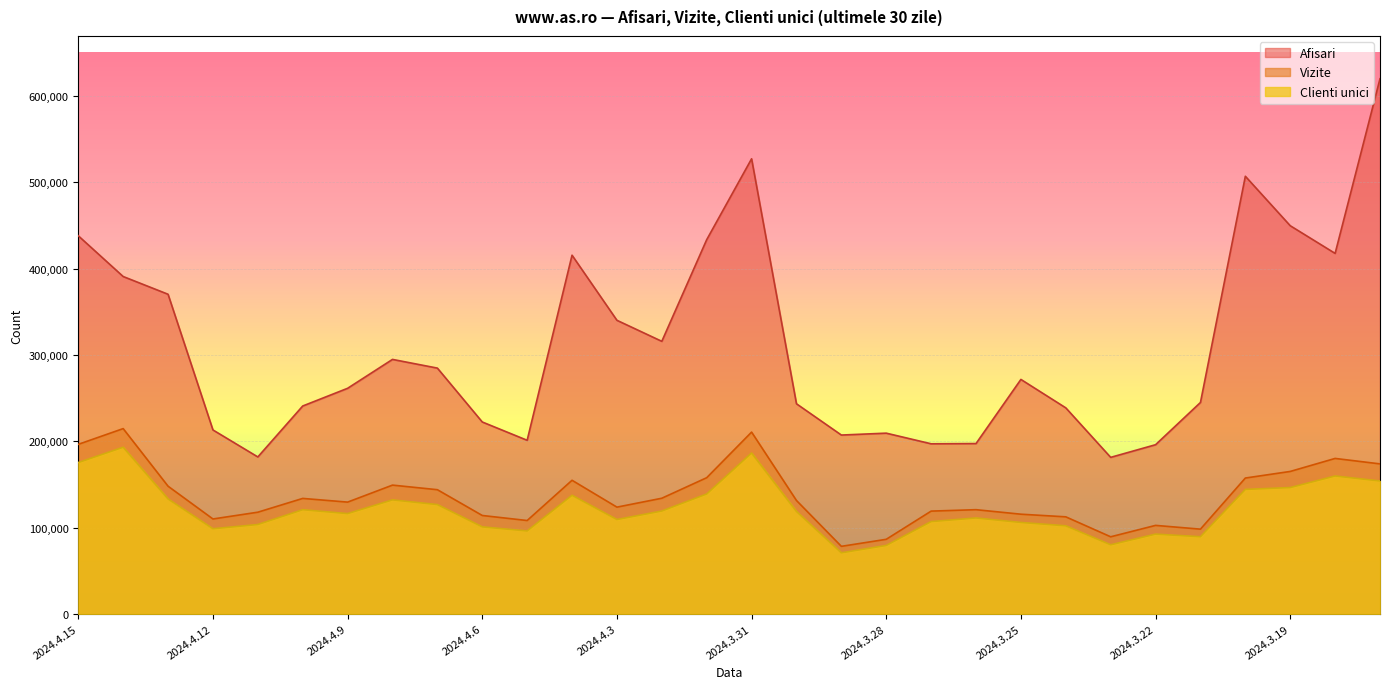

What value does the Clienti unici series have at 2024.4.7, to the nearest 50?

126750